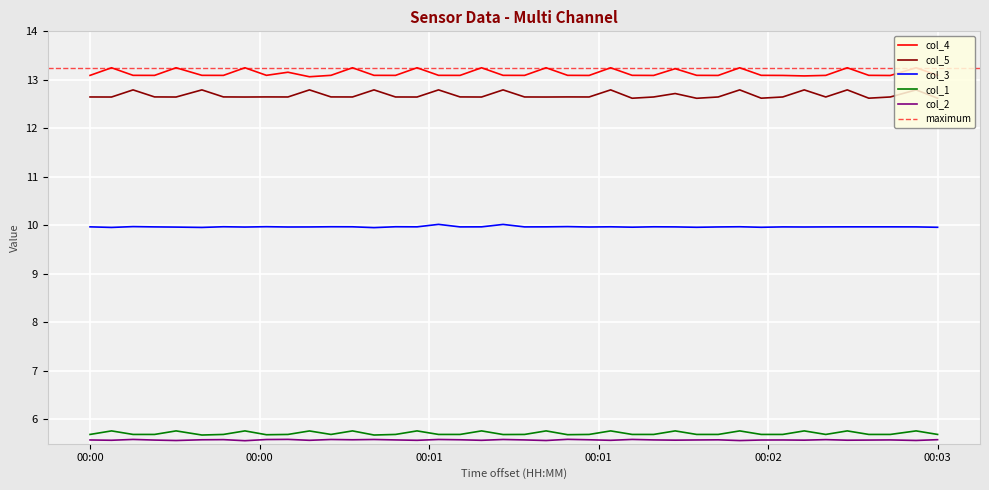

What is the average value of the col_2 series?

5.6